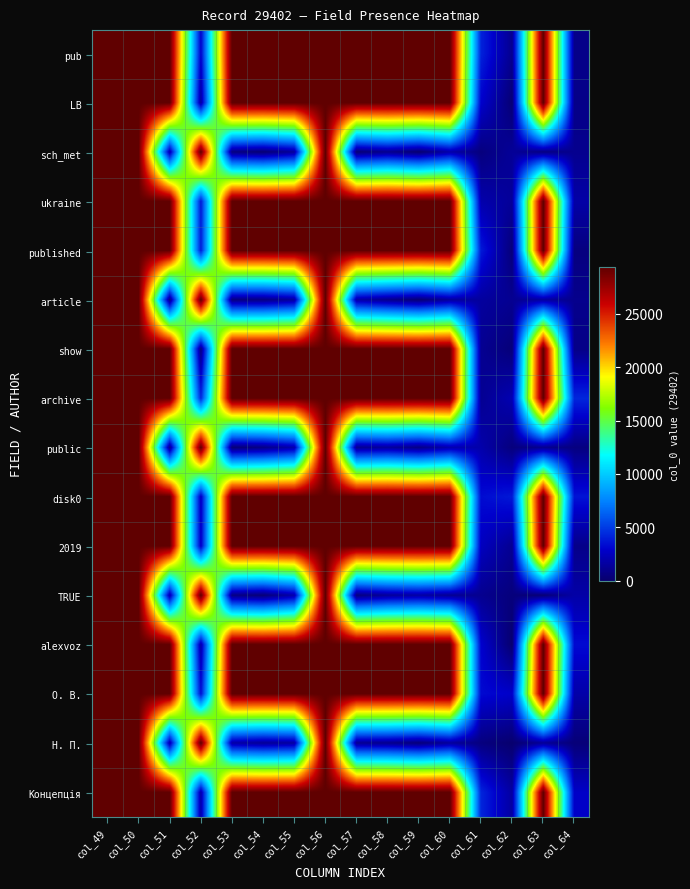

Reading left to right, list all the values displayed in this chart.

pub: col_49=29402.0	col_50=29402.0	col_51=29402.0	col_52=2993.3	col_53=29402.0	col_54=29402.0	col_55=29402.0	col_56=29402.0	col_57=29402.0	col_58=29402.0	col_59=29402.0	col_60=29402.0	col_61=4162.2	col_62=1061.7	col_63=29402.0	col_64=917.0
LB: col_49=29402.0	col_50=29402.0	col_51=29402.0	col_52=1456.1	col_53=29402.0	col_54=29402.0	col_55=29402.0	col_56=29402.0	col_57=29402.0	col_58=29402.0	col_59=29402.0	col_60=29402.0	col_61=2962.1	col_62=232.3	col_63=29402.0	col_64=852.6
sch_met: col_49=29402.0	col_50=29402.0	col_51=1931.3	col_52=29402.0	col_53=609.2	col_54=195.3	col_55=1368.5	col_56=29402.0	col_57=244.1	col_58=990.4	col_59=68.8	col_60=1818.6	col_61=517.6	col_62=1325.0	col_63=623.4	col_64=1040.1
ukraine: col_49=29402.0	col_50=29402.0	col_51=29402.0	col_52=3875.7	col_53=29402.0	col_54=29402.0	col_55=29402.0	col_56=29402.0	col_57=29402.0	col_58=29402.0	col_59=29402.0	col_60=29402.0	col_61=1943.4	col_62=1356.7	col_63=29402.0	col_64=1783.8
published: col_49=29402.0	col_50=29402.0	col_51=29402.0	col_52=4011.0	col_53=29402.0	col_54=29402.0	col_55=29402.0	col_56=29402.0	col_57=29402.0	col_58=29402.0	col_59=29402.0	col_60=29402.0	col_61=3856.4	col_62=370.2	col_63=29402.0	col_64=579.3
article: col_49=29402.0	col_50=29402.0	col_51=661.8	col_52=29402.0	col_53=622.0	col_54=650.4	col_55=1459.2	col_56=29402.0	col_57=1774.4	col_58=944.4	col_59=239.2	col_60=1426.5	col_61=1521.6	col_62=1122.6	col_63=1541.9	col_64=987.6
show: col_49=29402.0	col_50=29402.0	col_51=29402.0	col_52=539.5	col_53=29402.0	col_54=29402.0	col_55=29402.0	col_56=29402.0	col_57=29402.0	col_58=29402.0	col_59=29402.0	col_60=29402.0	col_61=1144.0	col_62=384.9	col_63=29402.0	col_64=806.1
archive: col_49=29402.0	col_50=29402.0	col_51=29402.0	col_52=4357.3	col_53=29402.0	col_54=29402.0	col_55=29402.0	col_56=29402.0	col_57=29402.0	col_58=29402.0	col_59=29402.0	col_60=29402.0	col_61=1139.7	col_62=2135.5	col_63=29402.0	col_64=4303.7
public: col_49=29402.0	col_50=29402.0	col_51=834.8	col_52=29402.0	col_53=239.7	col_54=675.2	col_55=1885.8	col_56=29402.0	col_57=1037.6	col_58=1406.0	col_59=727.3	col_60=1943.6	col_61=1924.9	col_62=503.6	col_63=994.5	col_64=601.8
disk0: col_49=29402.0	col_50=29402.0	col_51=29402.0	col_52=2513.4	col_53=29402.0	col_54=29402.0	col_55=29402.0	col_56=29402.0	col_57=29402.0	col_58=29402.0	col_59=29402.0	col_60=29402.0	col_61=3360.7	col_62=3808.1	col_63=29402.0	col_64=3641.1
2019: col_49=29402.0	col_50=29402.0	col_51=29402.0	col_52=2678.9	col_53=29402.0	col_54=29402.0	col_55=29402.0	col_56=29402.0	col_57=29402.0	col_58=29402.0	col_59=29402.0	col_60=29402.0	col_61=2560.5	col_62=1132.5	col_63=29402.0	col_64=871.8
TRUE: col_49=29402.0	col_50=29402.0	col_51=1873.5	col_52=29402.0	col_53=682.1	col_54=226.9	col_55=1849.4	col_56=29402.0	col_57=515.9	col_58=1320.0	col_59=1634.4	col_60=1110.4	col_61=1059.3	col_62=483.7	col_63=186.2	col_64=1794.4
alexvoz: col_49=29402.0	col_50=29402.0	col_51=29402.0	col_52=1746.0	col_53=29402.0	col_54=29402.0	col_55=29402.0	col_56=29402.0	col_57=29402.0	col_58=29402.0	col_59=29402.0	col_60=29402.0	col_61=3032.1	col_62=46.0	col_63=29402.0	col_64=3317.5
О. В.: col_49=29402.0	col_50=29402.0	col_51=29402.0	col_52=3459.5	col_53=29402.0	col_54=29402.0	col_55=29402.0	col_56=29402.0	col_57=29402.0	col_58=29402.0	col_59=29402.0	col_60=29402.0	col_61=3288.1	col_62=2841.5	col_63=29402.0	col_64=1838.6
Н. П.: col_49=29402.0	col_50=29402.0	col_51=1946.0	col_52=29402.0	col_53=1784.1	col_54=1262.3	col_55=1589.6	col_56=29402.0	col_57=1153.8	col_58=985.0	col_59=390.5	col_60=1444.9	col_61=561.5	col_62=48.6	col_63=1290.9	col_64=354.2
Концепція: col_49=29402.0	col_50=29402.0	col_51=29402.0	col_52=1850.8	col_53=29402.0	col_54=29402.0	col_55=29402.0	col_56=29402.0	col_57=29402.0	col_58=29402.0	col_59=29402.0	col_60=29402.0	col_61=4255.7	col_62=1584.6	col_63=29402.0	col_64=2784.0